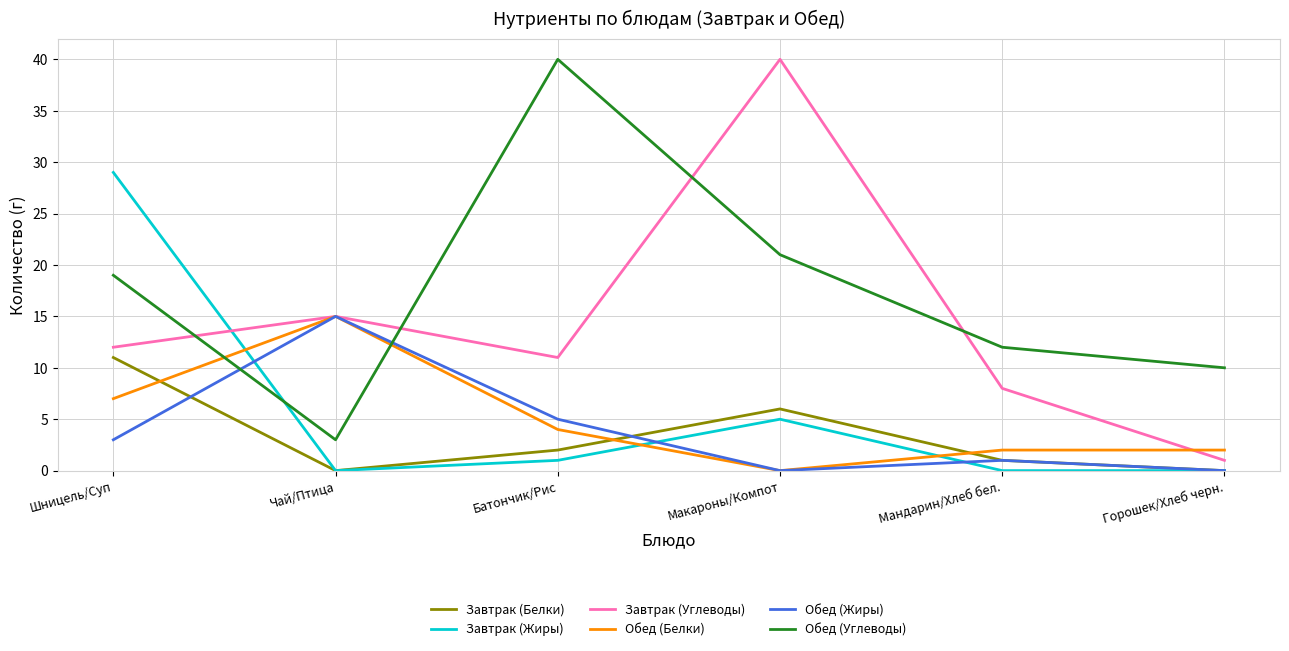

Where is the first local maximum for Обед (Белки)?

Чай/Птица